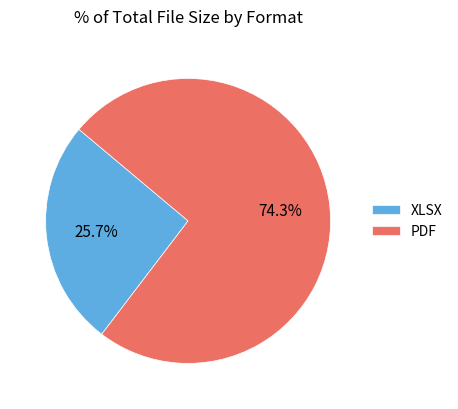

Does XLSX represent more than half of the total?

No